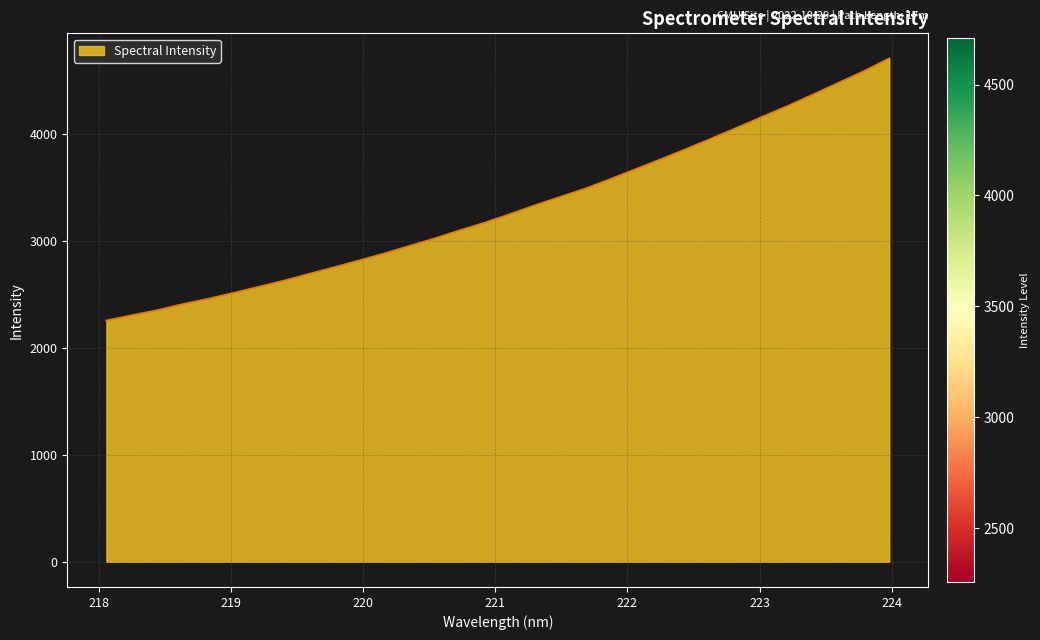

What is the smallest value displayed?

2256.2